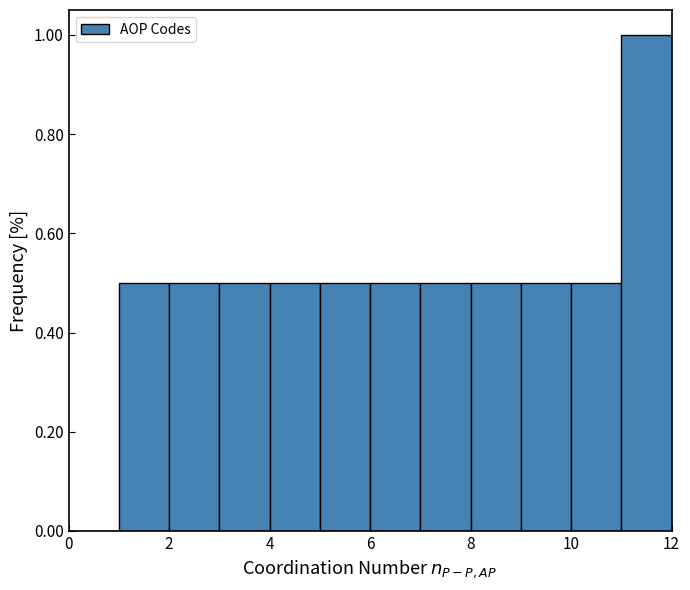

Reading left to right, transcribe this chart: for each bar, give the range it covers on the x-axis and its height. The values are not printed on the chart, so give them approximately, as read against the axis.

0 to 1: 0
1 to 2: 0.5
2 to 3: 0.5
3 to 4: 0.5
4 to 5: 0.5
5 to 6: 0.5
6 to 7: 0.5
7 to 8: 0.5
8 to 9: 0.5
9 to 10: 0.5
10 to 11: 0.5
11 to 12: 1.0